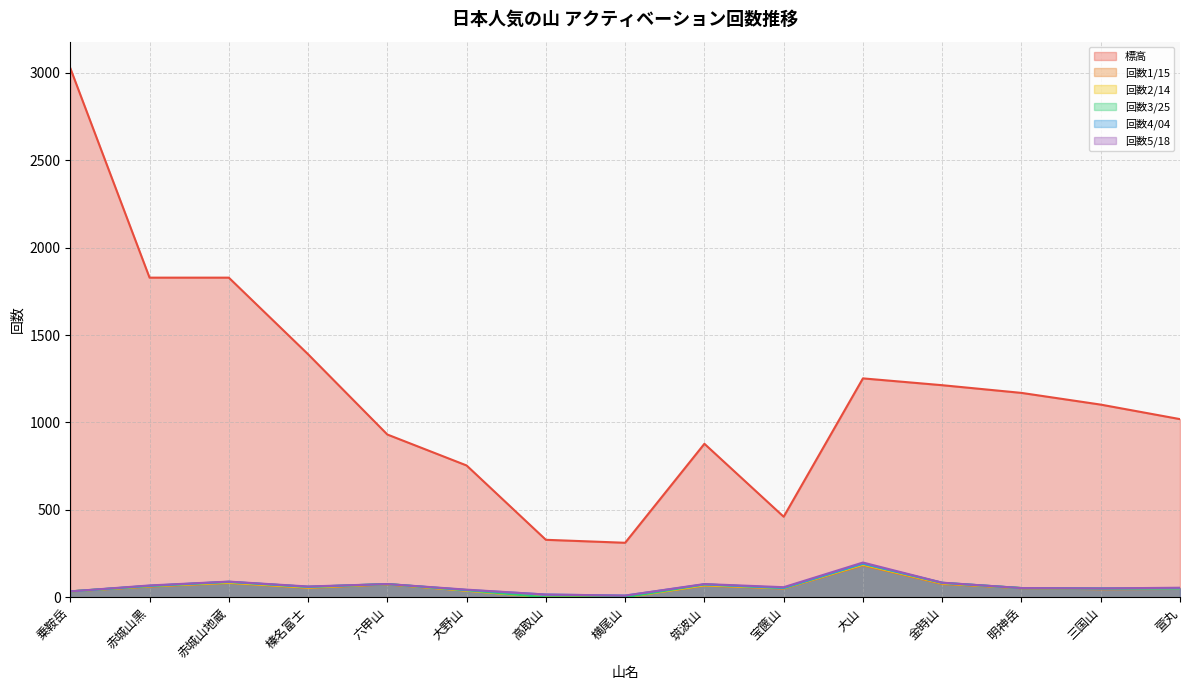

What is the label of the 10th point from the left?

宝篋山